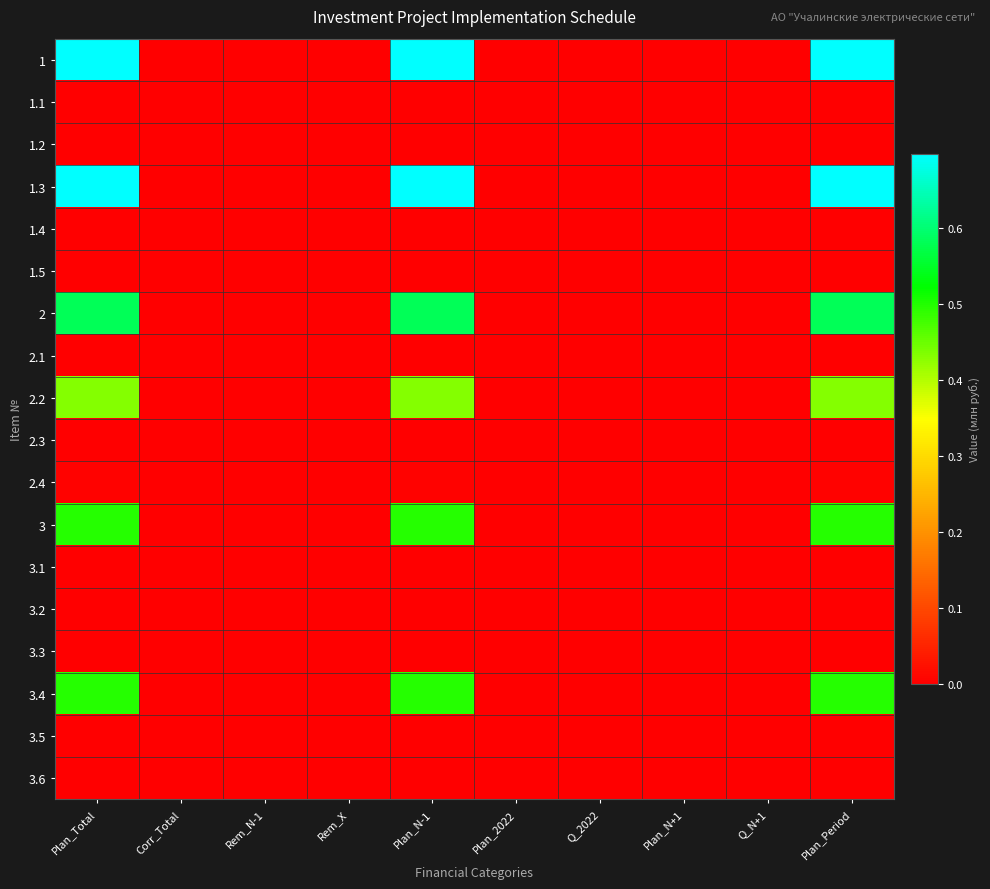

Which series has the largest total across all categories?

1